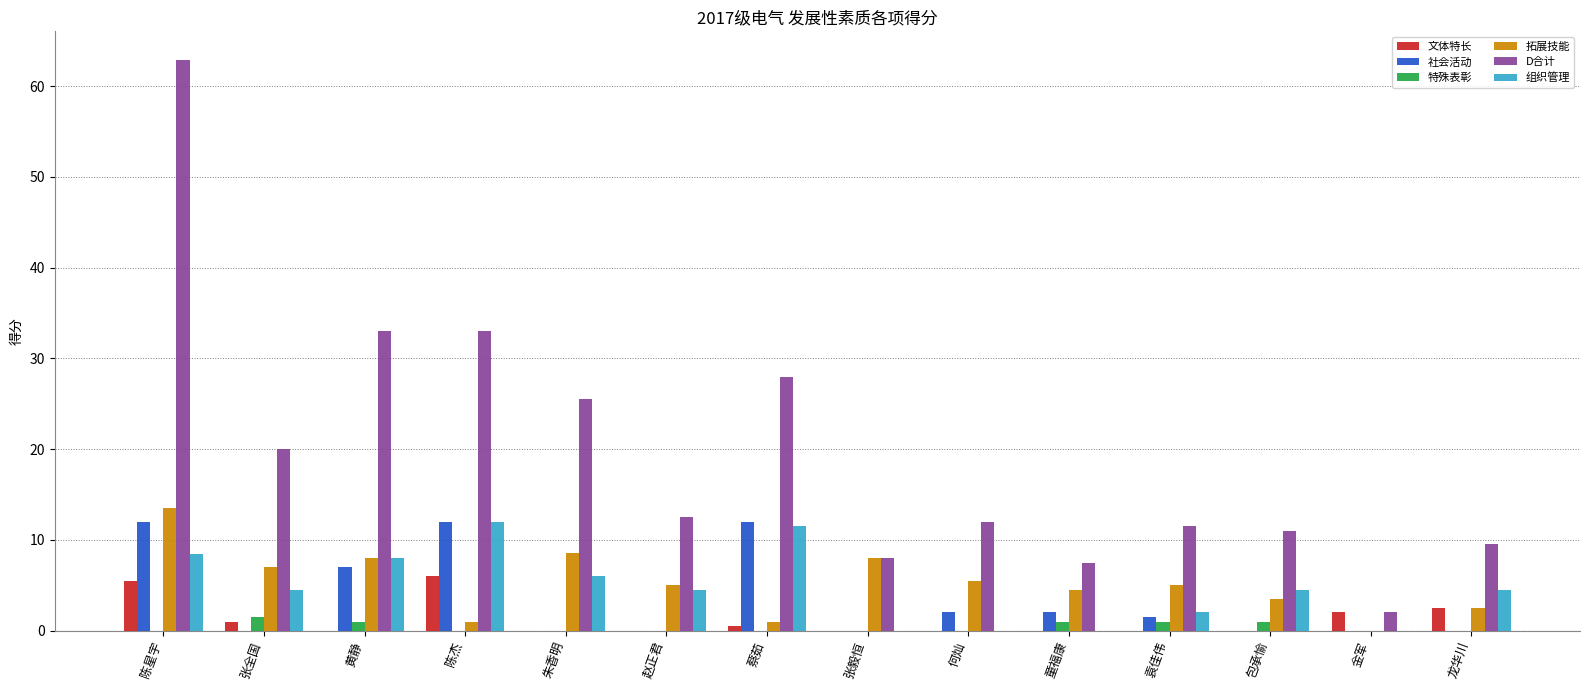

At which category does the chart reach its peak across all series?

陈星宇